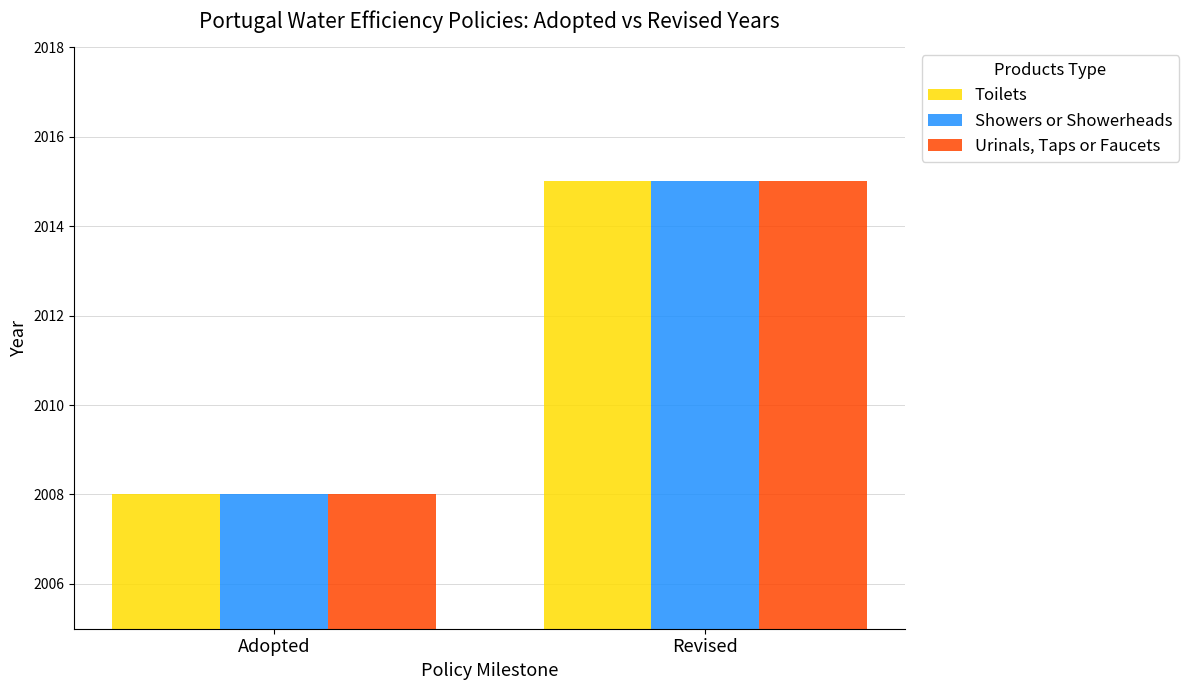

Where is Toilets nearest to the value 2011?

Adopted